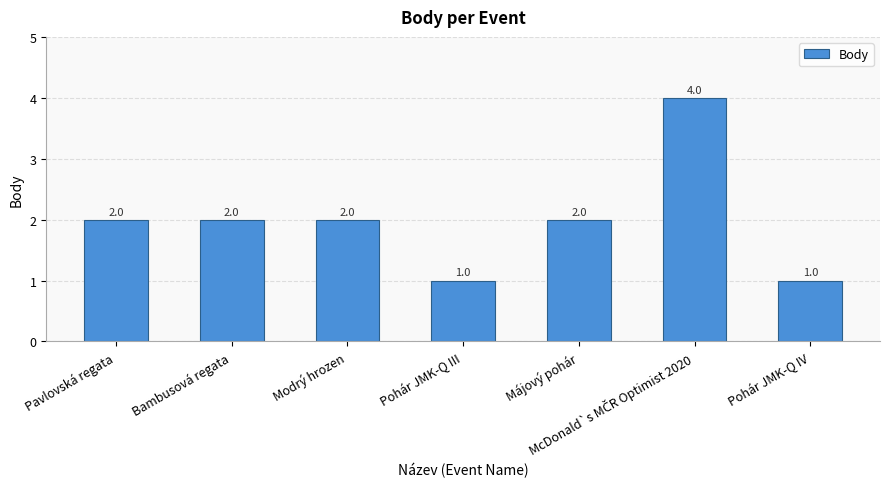

What is the sum of the values at Pavlovská regata and Pohár JMK-Q III?

3